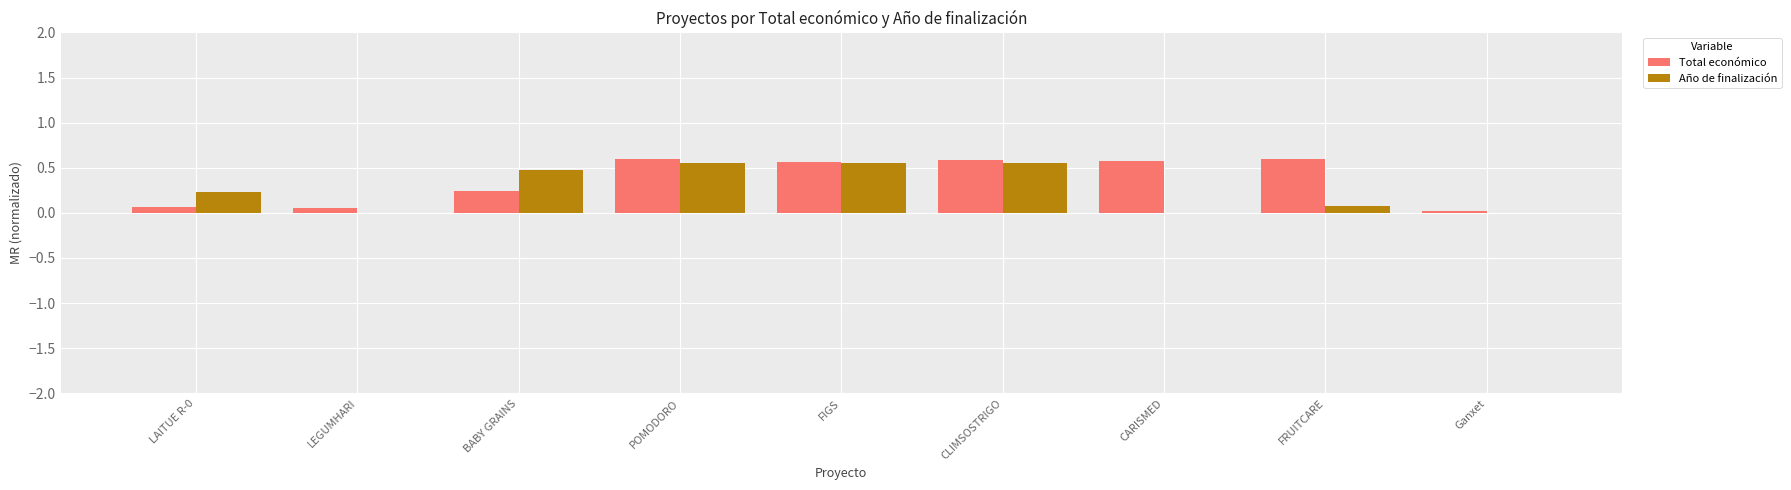

What is the total value across all series at BABY GRAINS?

0.7